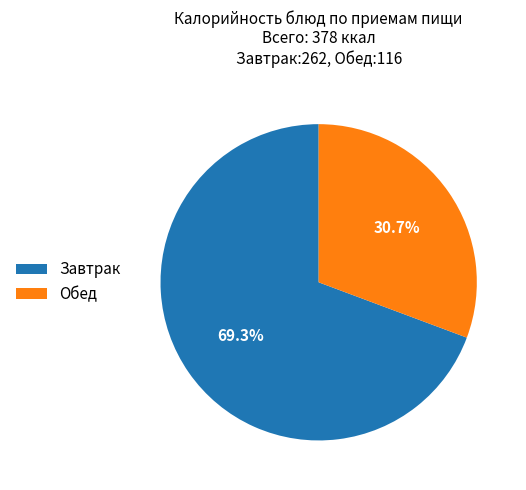

To the nearest percent, what portion does Завтрак represent?

69%